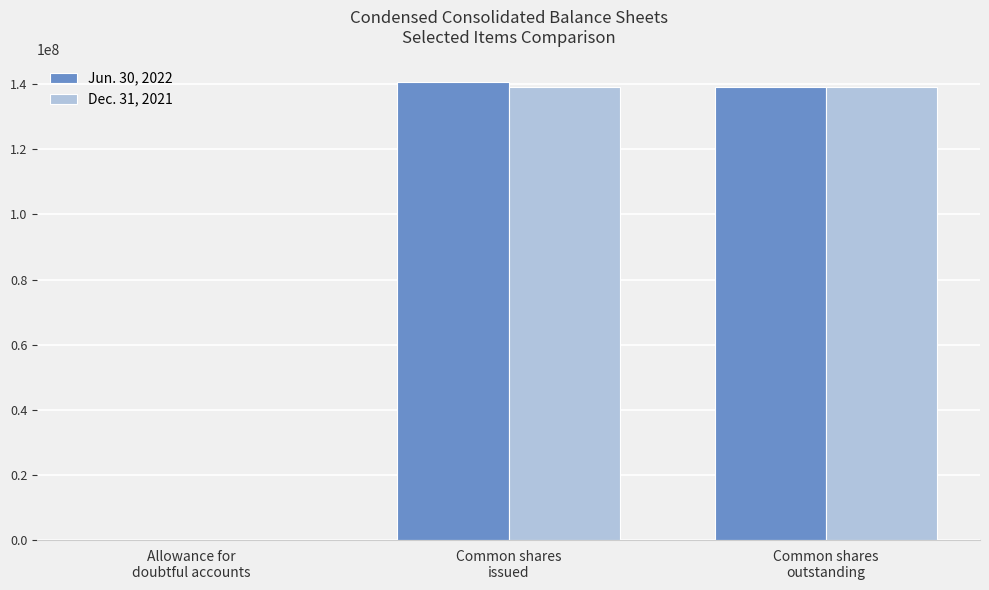

Where is Jun. 30, 2022 nearest to the value 70312007?

Common shares
outstanding